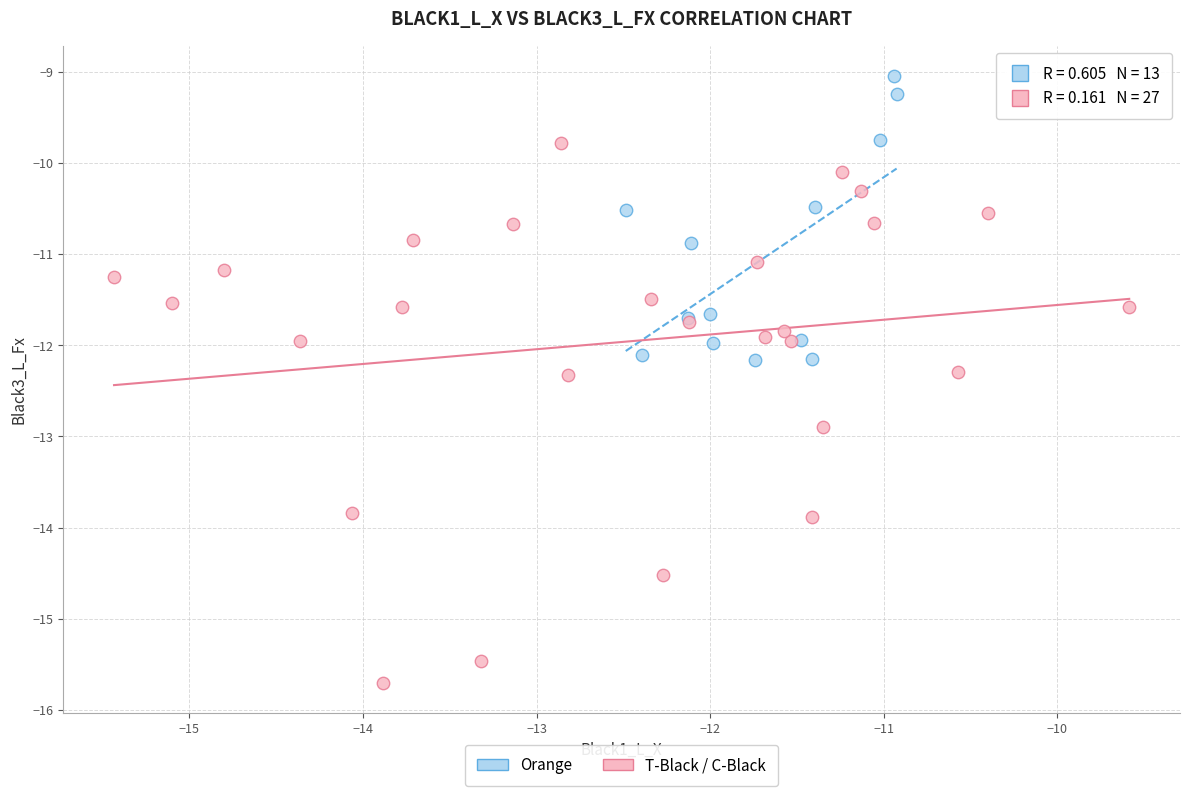

Which series reaches the minimum Y coordinate?

T-Black / C-Black